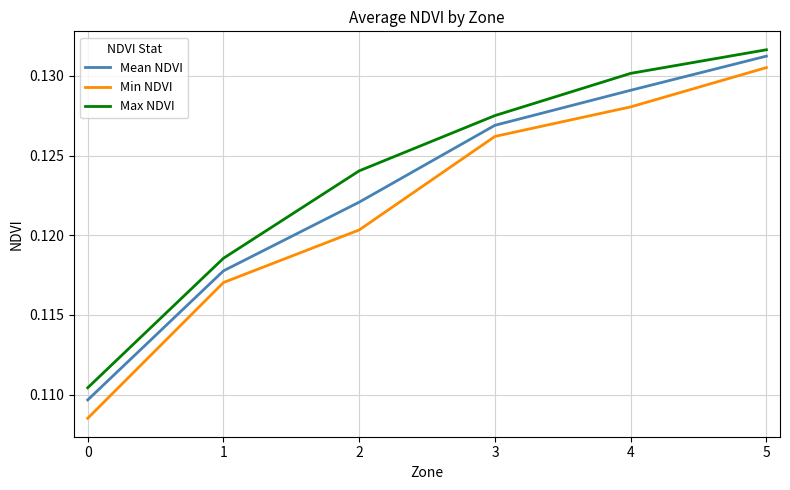

True or false: Min NDVI and Max NDVI intersect in this chart.

False